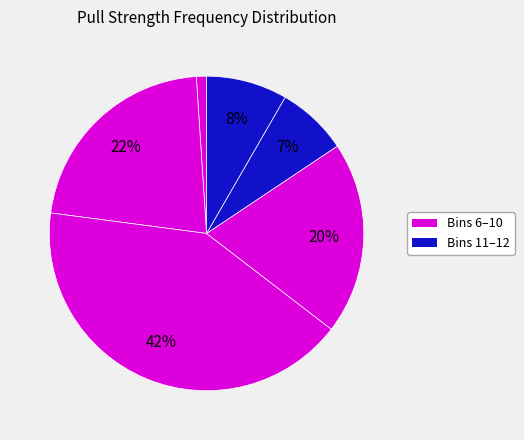

To the nearest percent, what is the average slice percentage?

14%